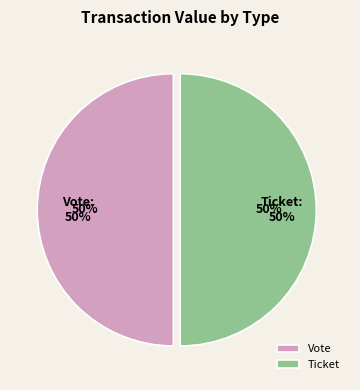

Between Vote (io_index=1) and Ticket (io_index=0), which is larger?

Vote (io_index=1)